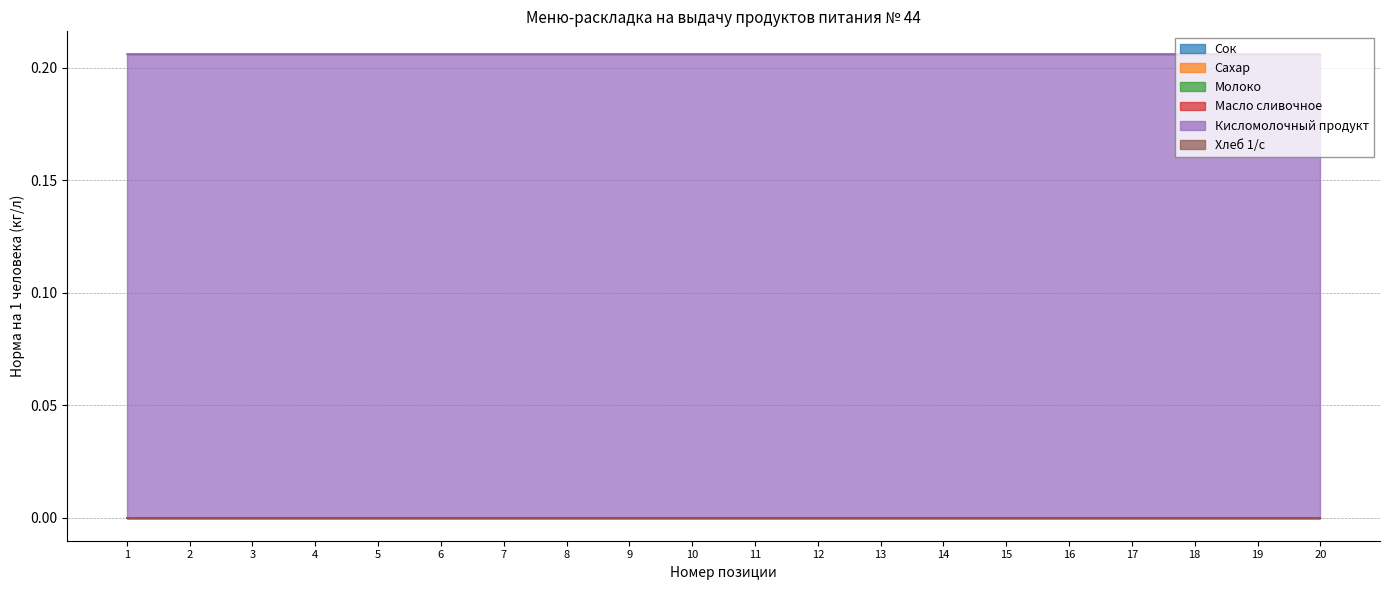

Which series changed the most between 16 and 18?

Сок